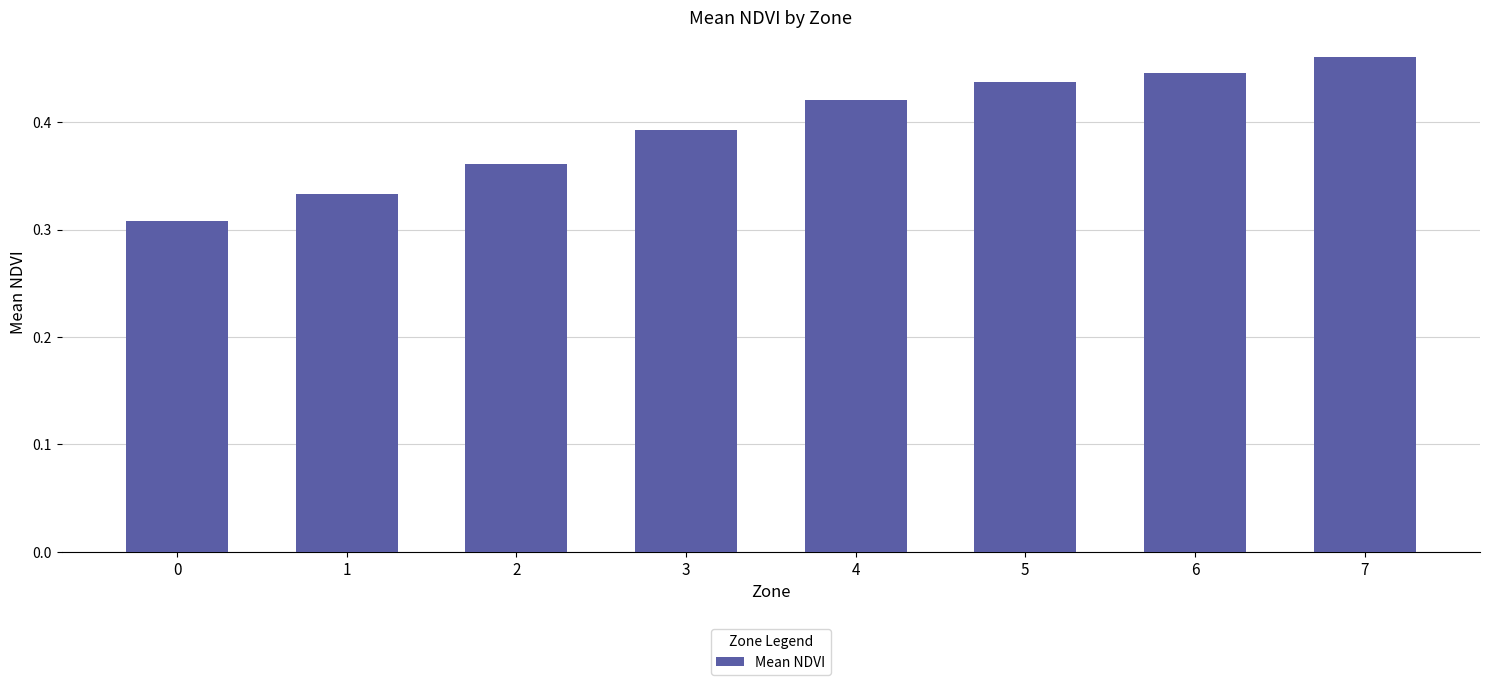

Which label corresponds to the largest value in the chart?

7